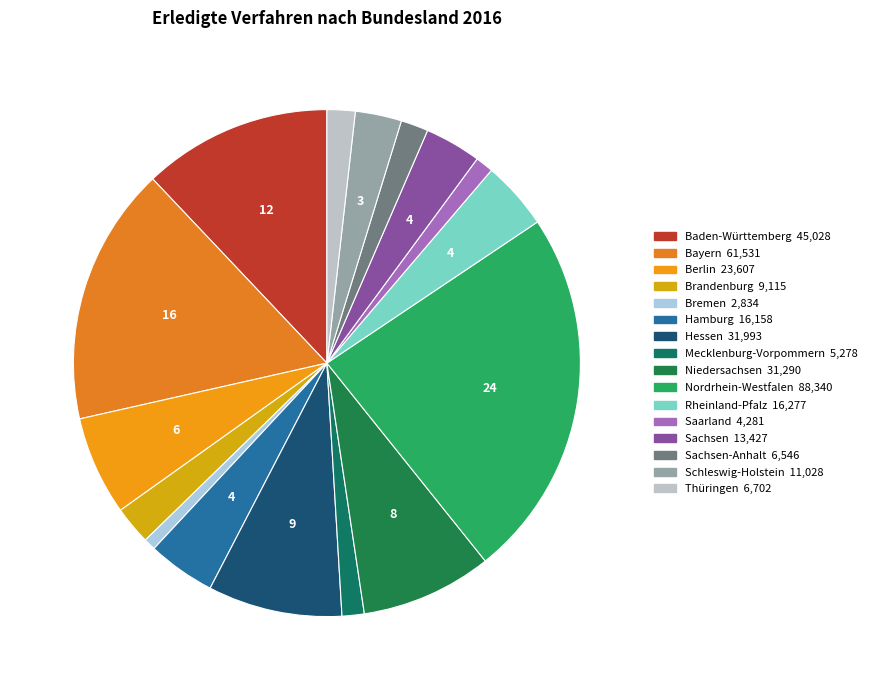

Count the number of slices in the pie.

16